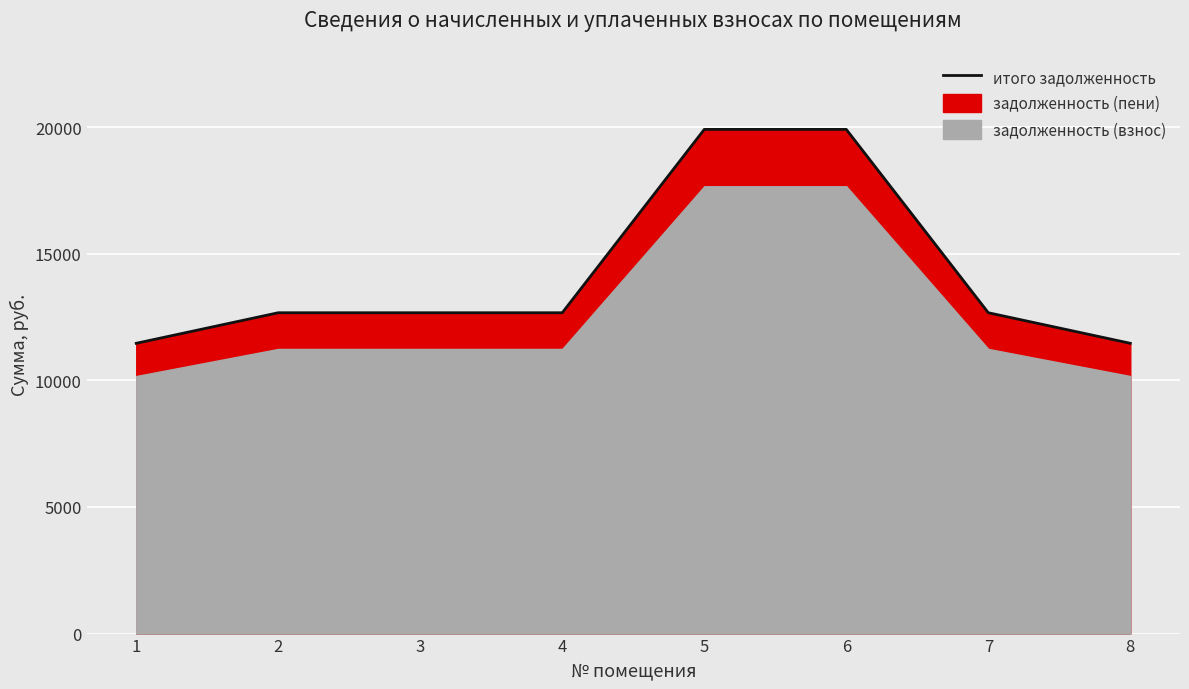

What is the change in value from 5 to 8?

-8446.5